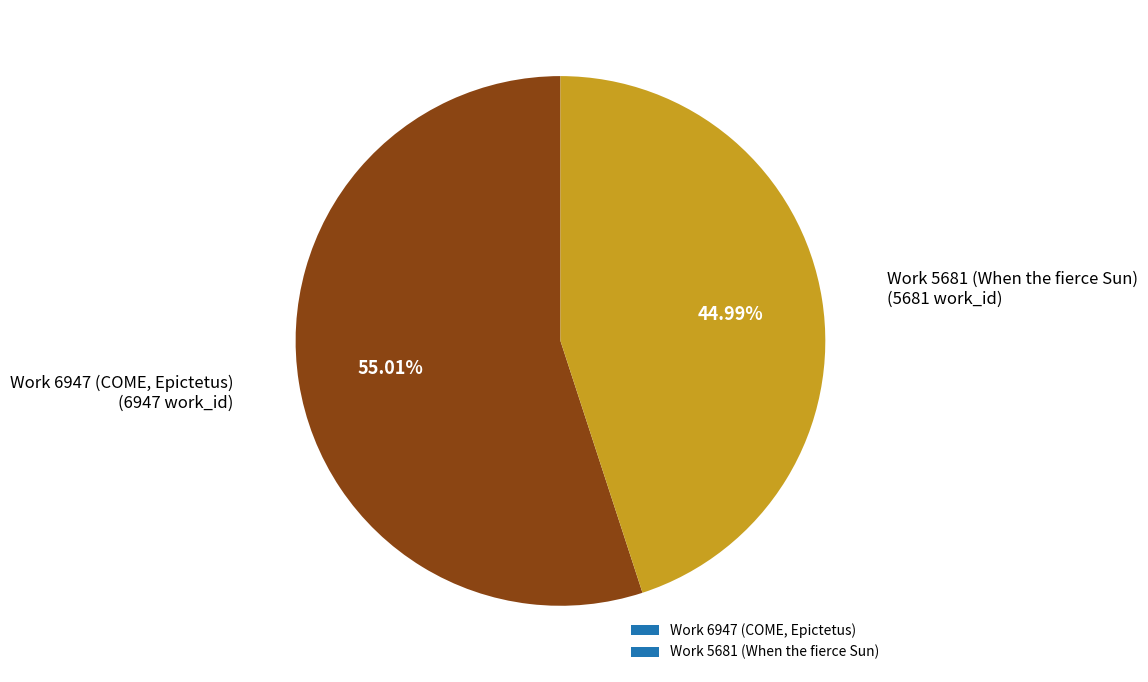

What percentage is the Work 6947 (COME, Epictetus) slice, to the nearest percent?

55%